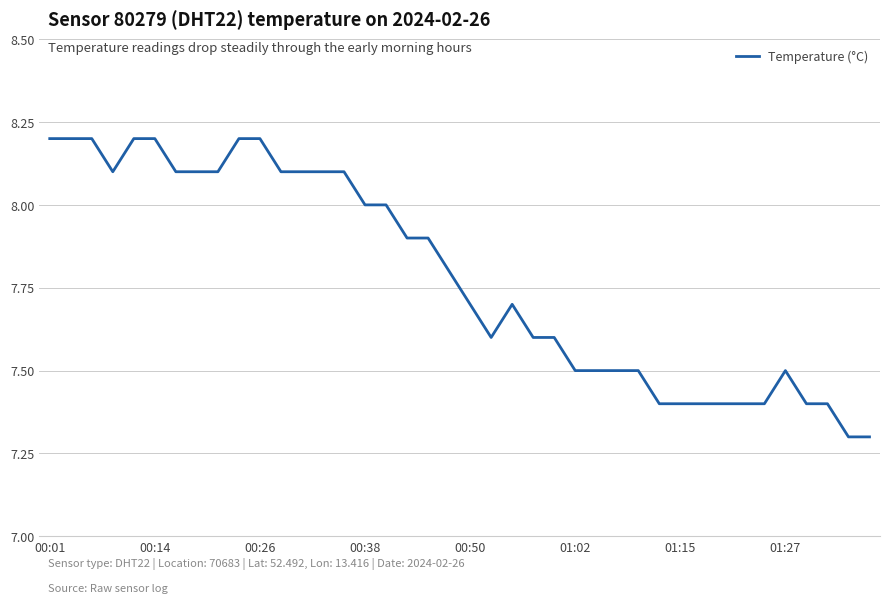

What is the minimum value shown in the chart?

7.3